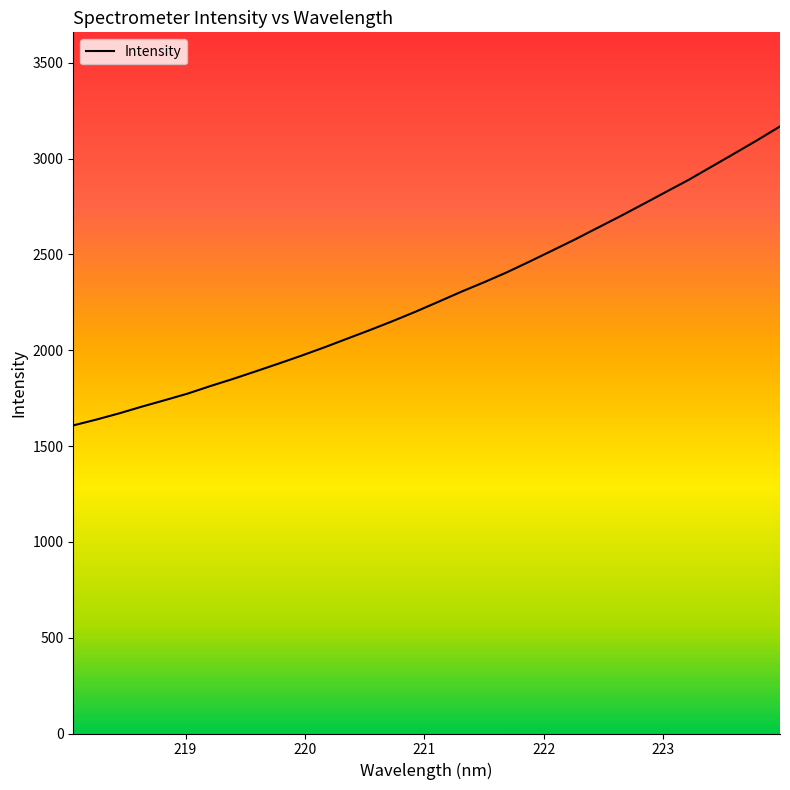

How many lines are shown in the chart?

1